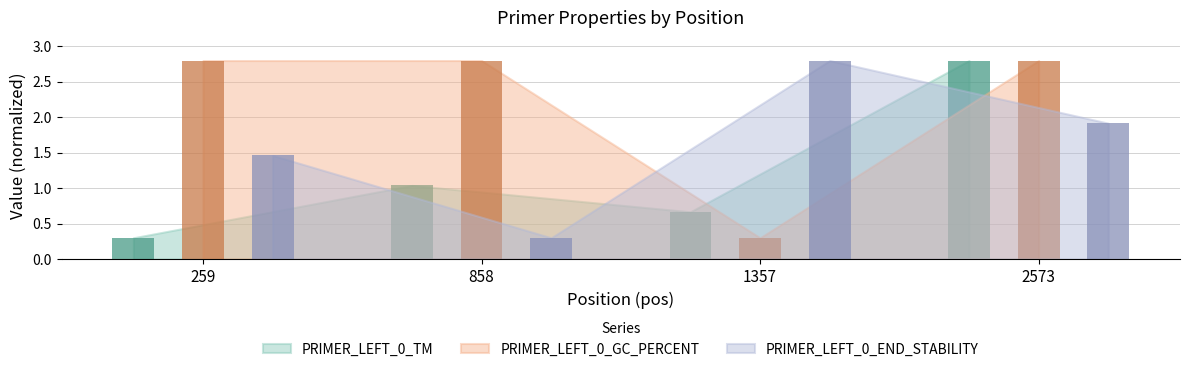

Is it true that PRIMER_LEFT_0_GC_PERCENT equals 2.8 at 858?

True